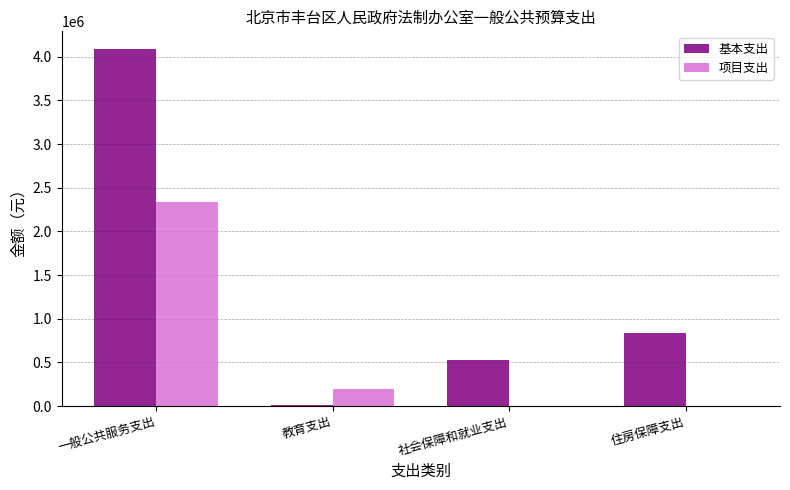

What is the difference between the 项目支出 values at 一般公共服务支出 and 社会保障和就业支出?

2335400